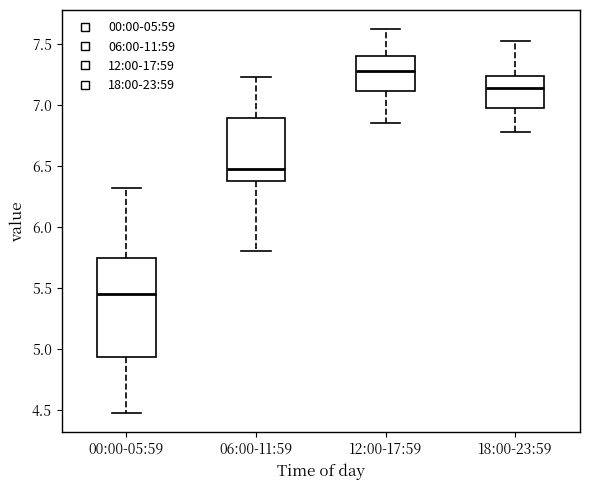

Reading left to right, read every box against the y-axis: the position of its median line, the range the box covers, and the ends of its whiskers. The values are not printed on the chart, so give them approximately, as read against the axis.

00:00-05:59: median 5.45, box 4.95 to 5.75, whiskers 4.45 to 6.30
06:00-11:59: median 6.50, box 6.35 to 6.90, whiskers 5.80 to 7.25
12:00-17:59: median 7.30, box 7.10 to 7.40, whiskers 6.85 to 7.60
18:00-23:59: median 7.15, box 6.95 to 7.25, whiskers 6.80 to 7.50